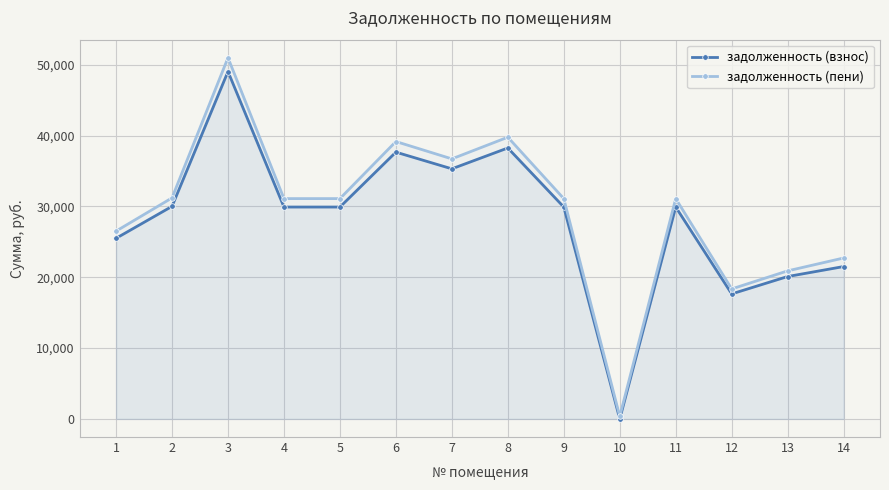

At which label does задолженность (пени) reach its peak?

3